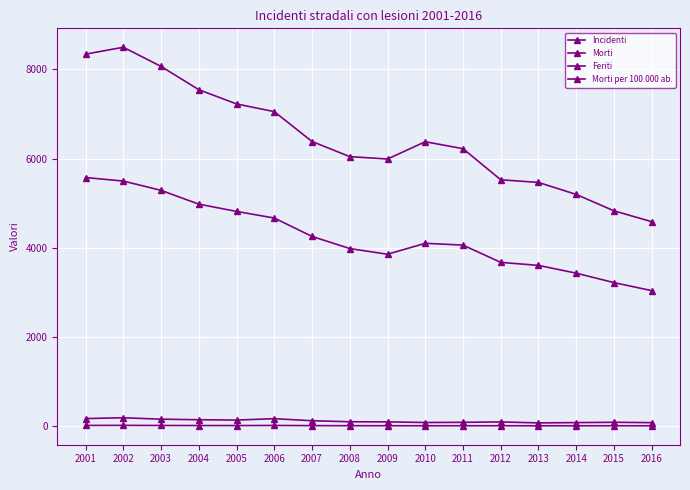

How many values in the Morti per 100.000 ab. series exceed 7?

10